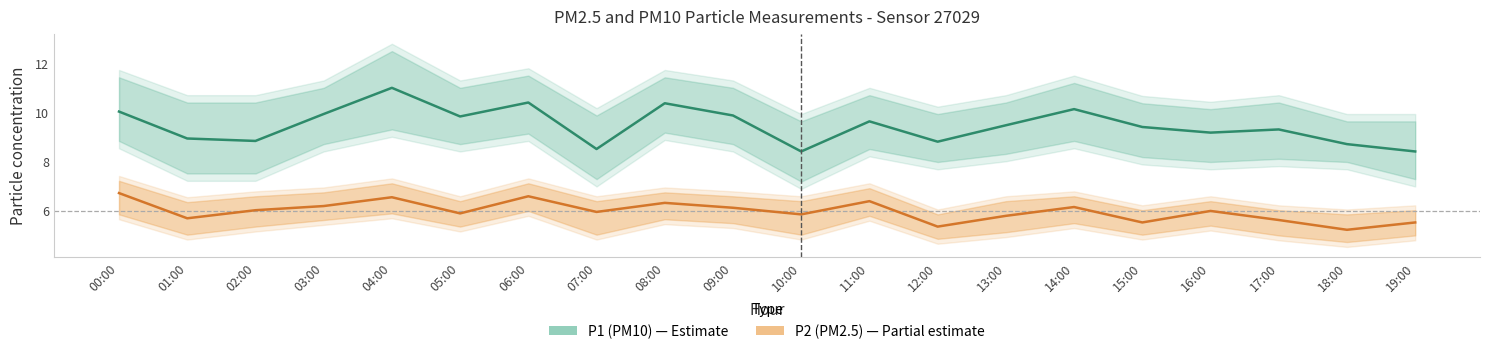

What are all the series names shown in the legend?

P1 (PM10), P2 (PM2.5)